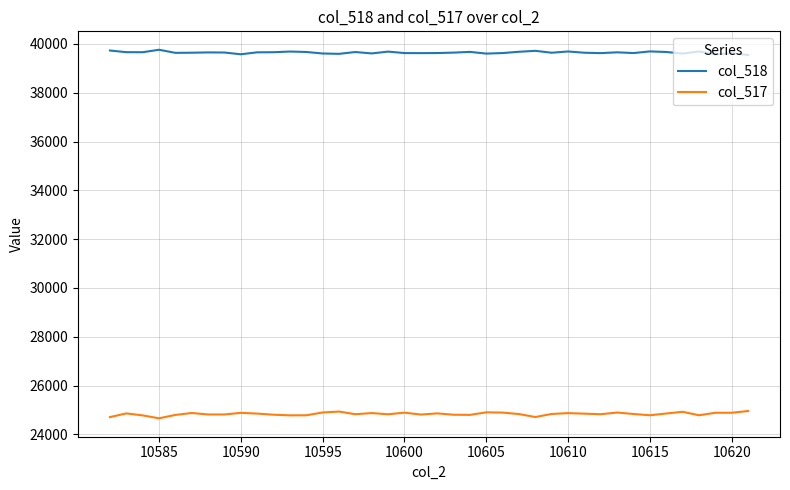

What are all the series names shown in the legend?

col_518, col_517